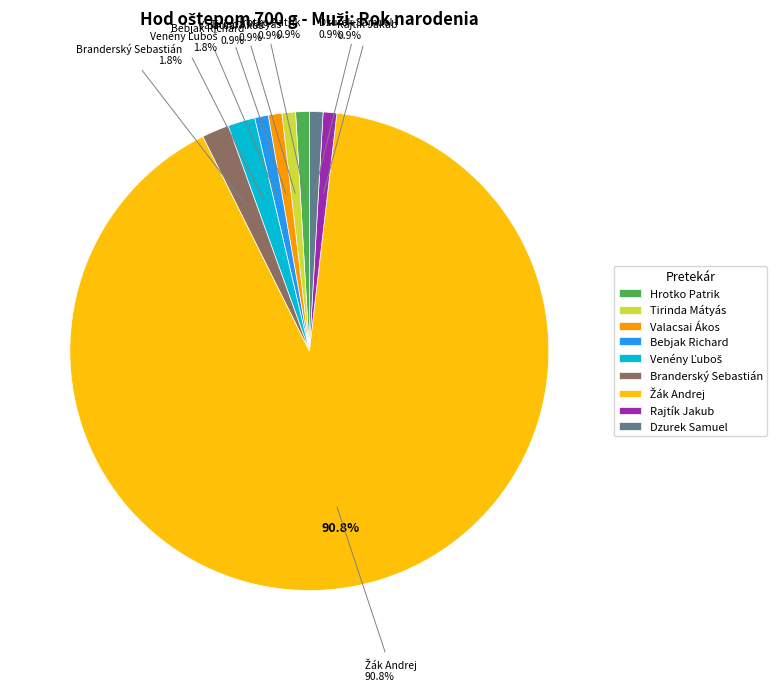

Does any single category account for the majority?

Yes